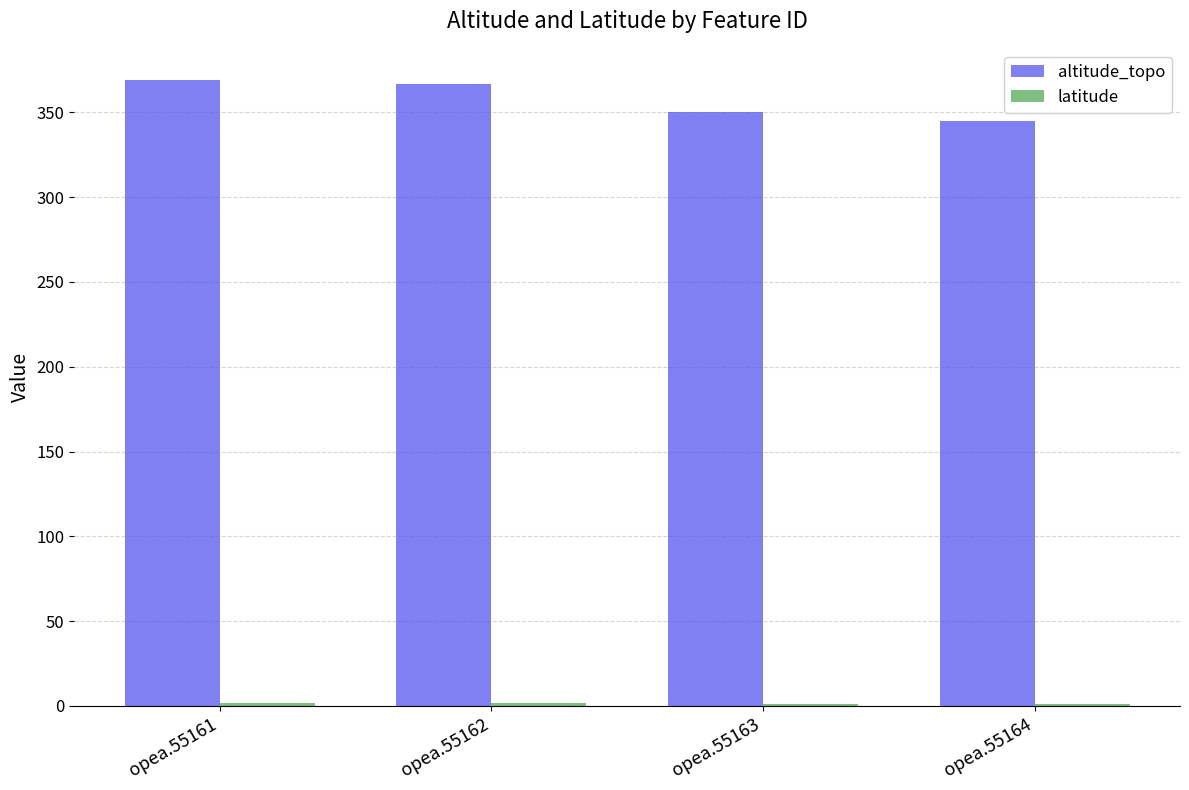

Is it true that altitude_topo equals 135.5 at opea.55162?

False